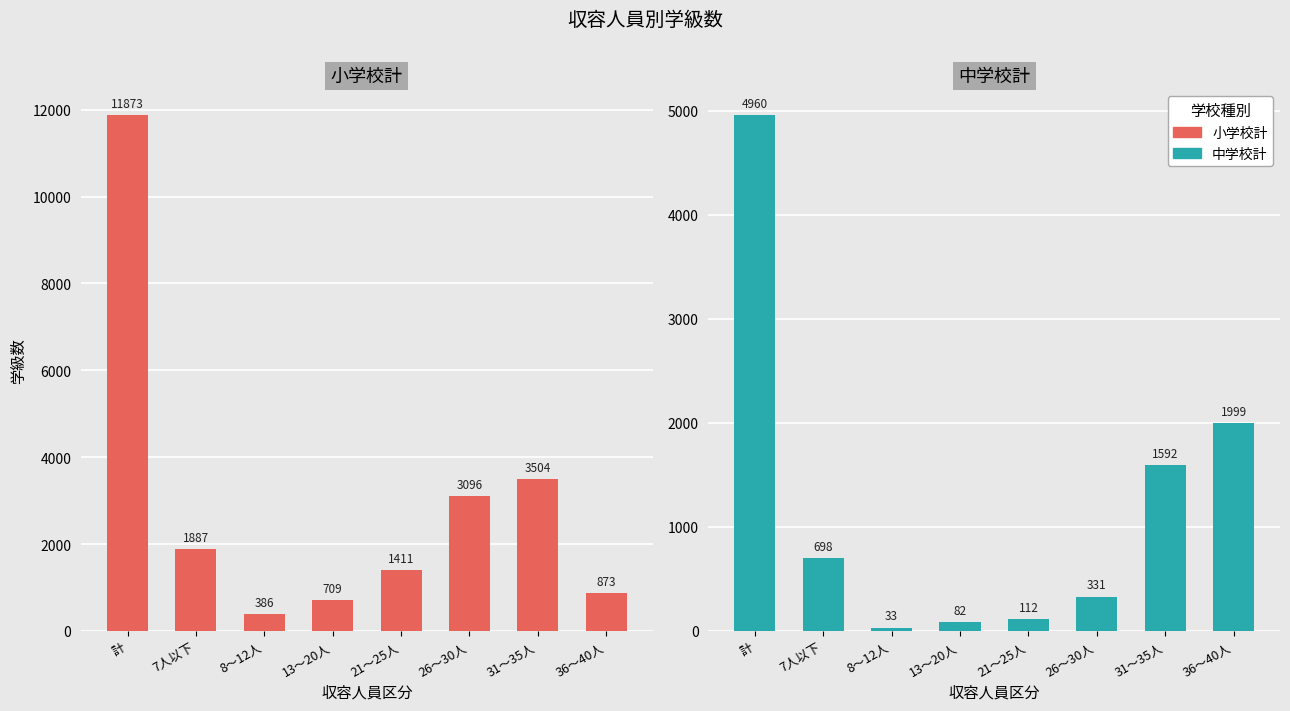

What is the average value of the 中学校計 series?

1226